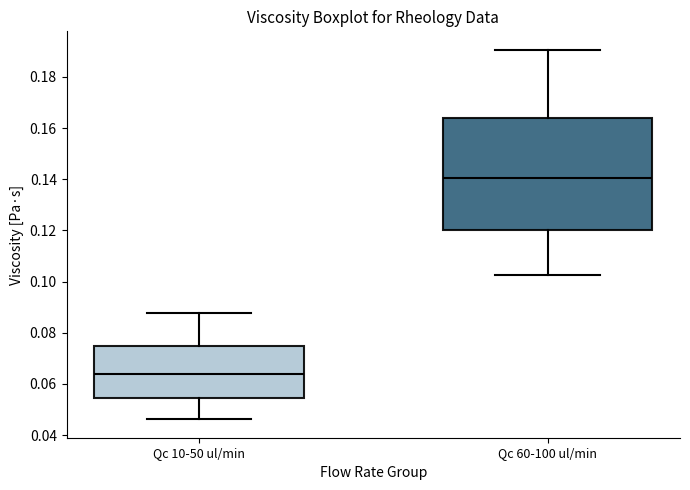

Comparing the boxes themselves (not the whiskers), which one is the tallest?

Qc 60-100 ul/min